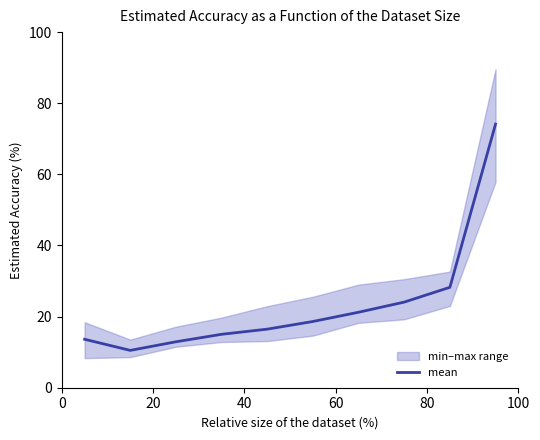

What is the minimum value for mean?

10.5